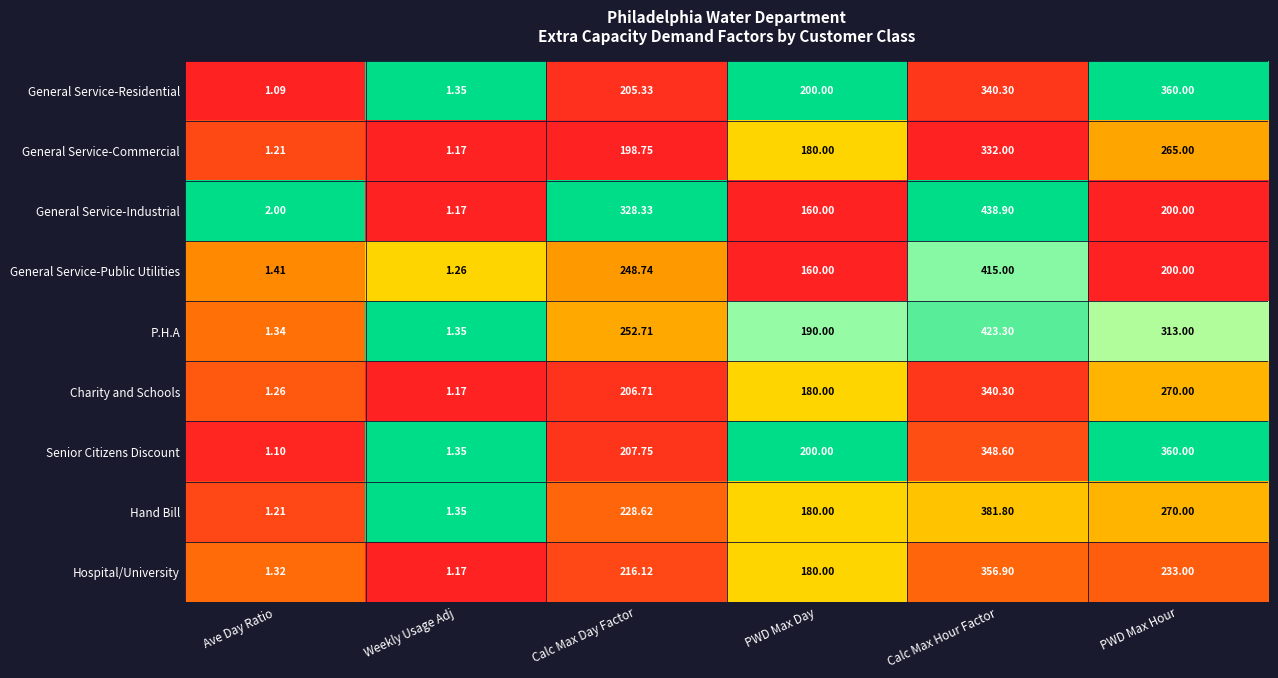

Is the value of Charity and Schools at Weekly Usage Adj greater than the value of P.H.A at Ave Day Ratio?

No